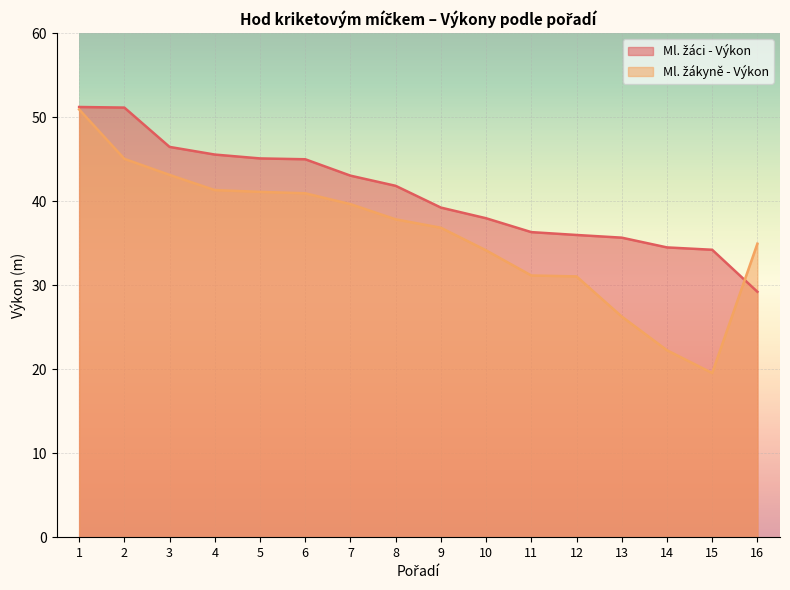

List the series in order of their overall mean, lowest first.

Ml. žákyně - Výkon, Ml. žáci - Výkon